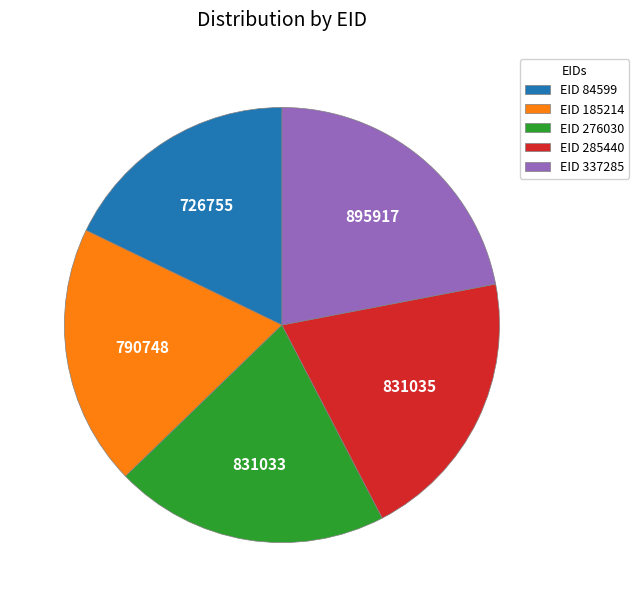

Combined, do EID 276030 and EID 84599 account for over 50%?

No